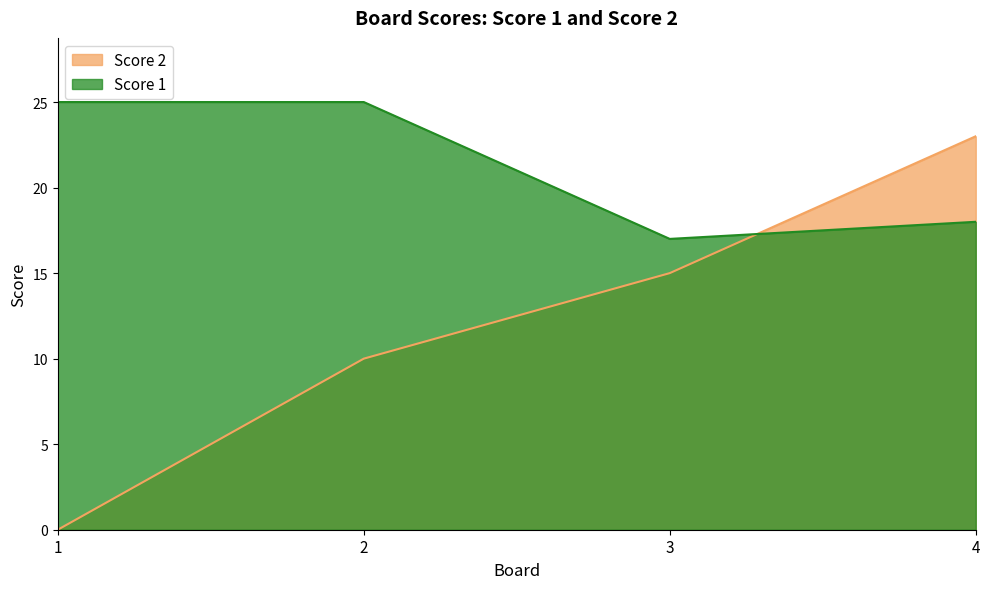

How many intersections are there between Score 2 and Score 1?

1